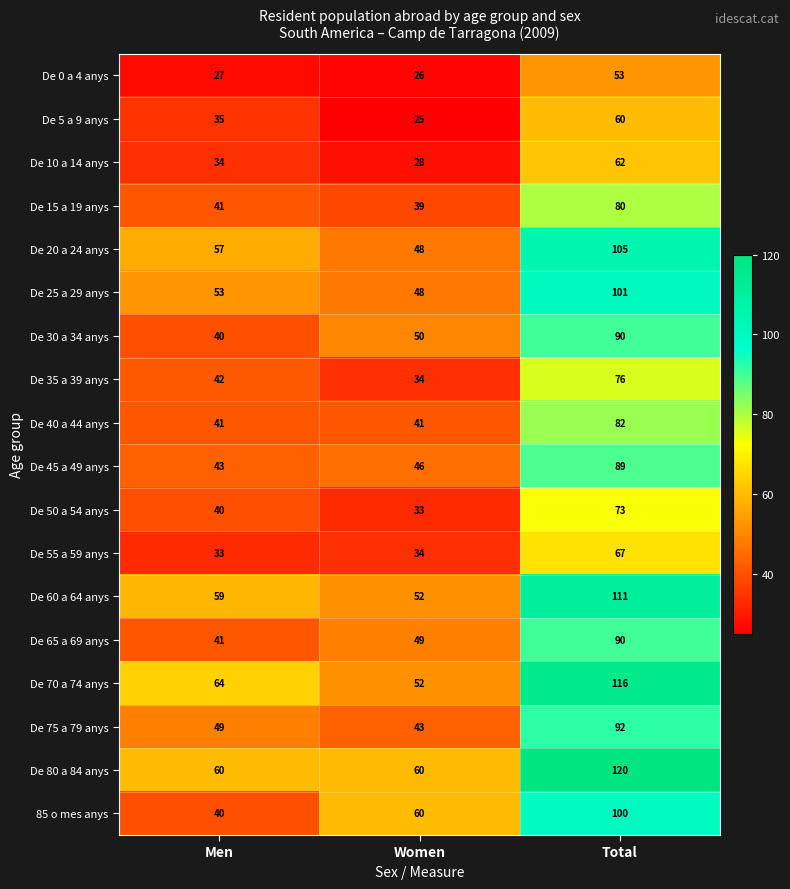

What is the difference between the highest and lowest values at Men?

37